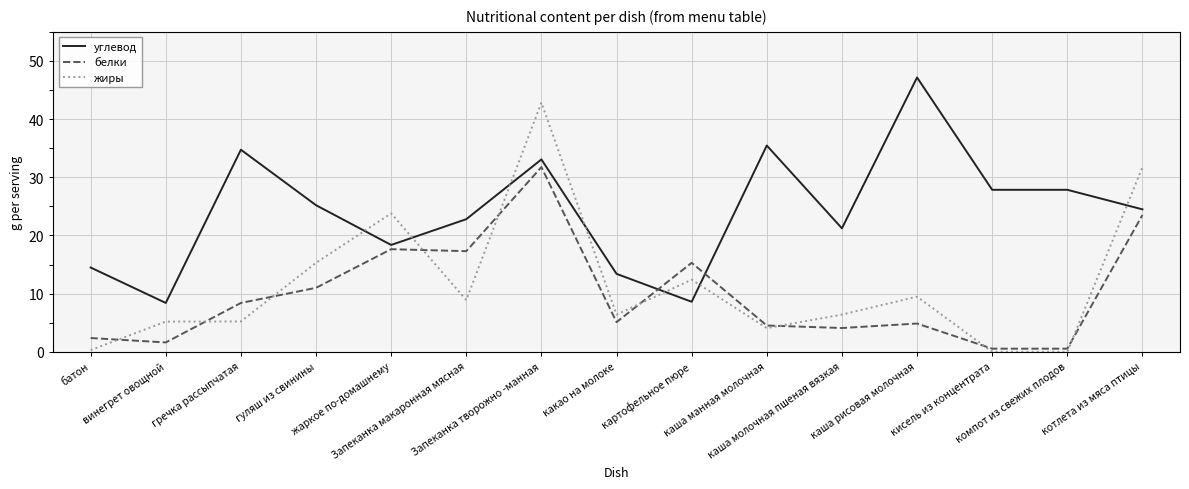

How many intersections are there between жиры and углевод?

7